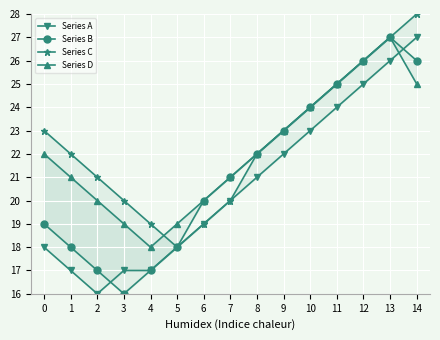

What is the value of the Series D point at the 9th from the left?

22